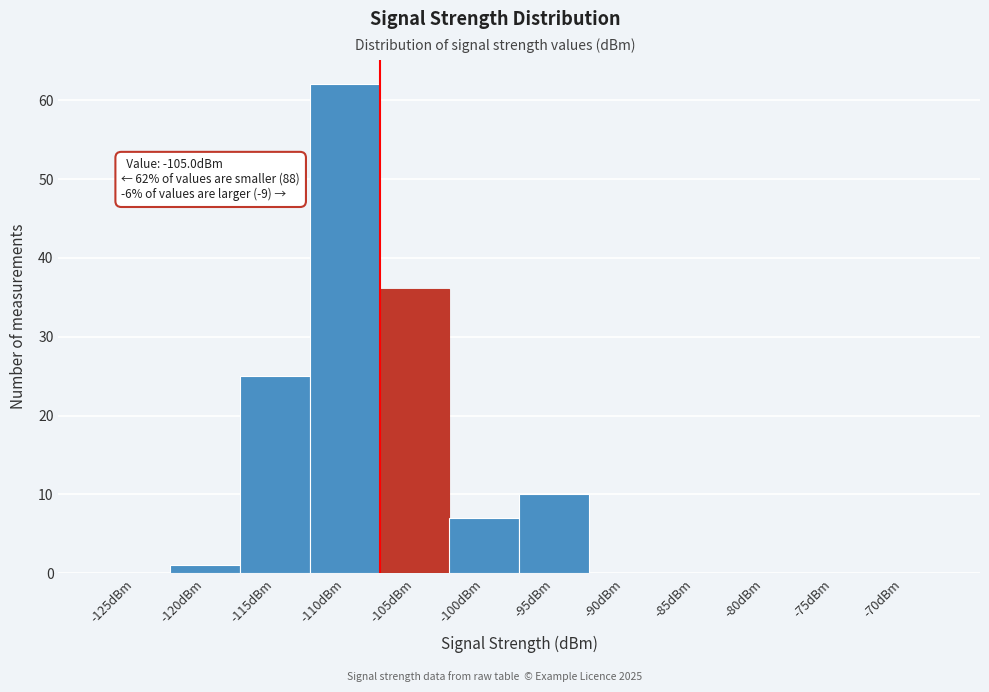

Reading left to right, what are all the values shown in this chart?

-125dBm=0	-120dBm=1	-115dBm=25	-110dBm=62	-105dBm=36	-100dBm=7	-95dBm=10	-90dBm=0	-85dBm=0	-80dBm=0	-75dBm=0	-70dBm=0